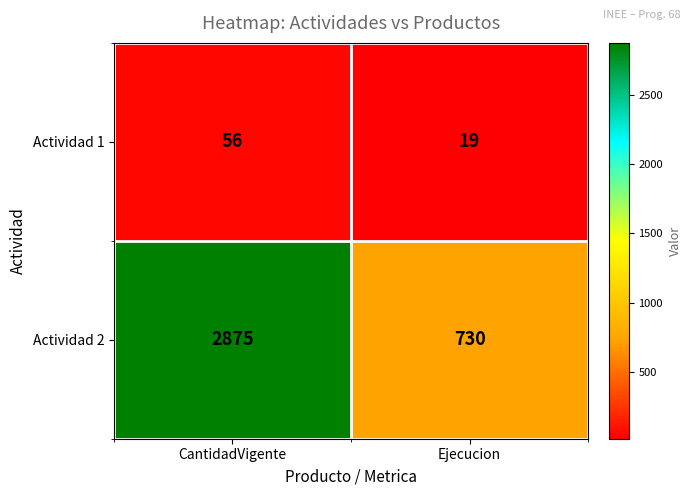

Count the number of categories in the chart.

2